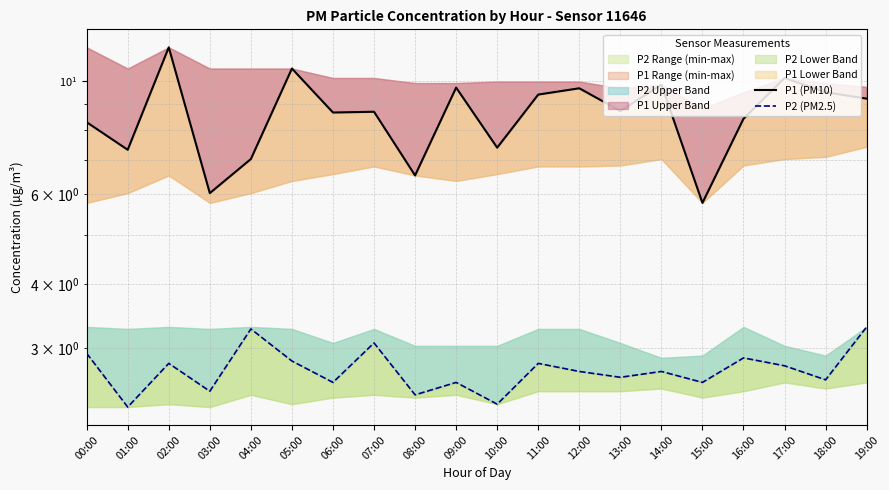

Which series has the largest total across all categories?

P1 (PM10)